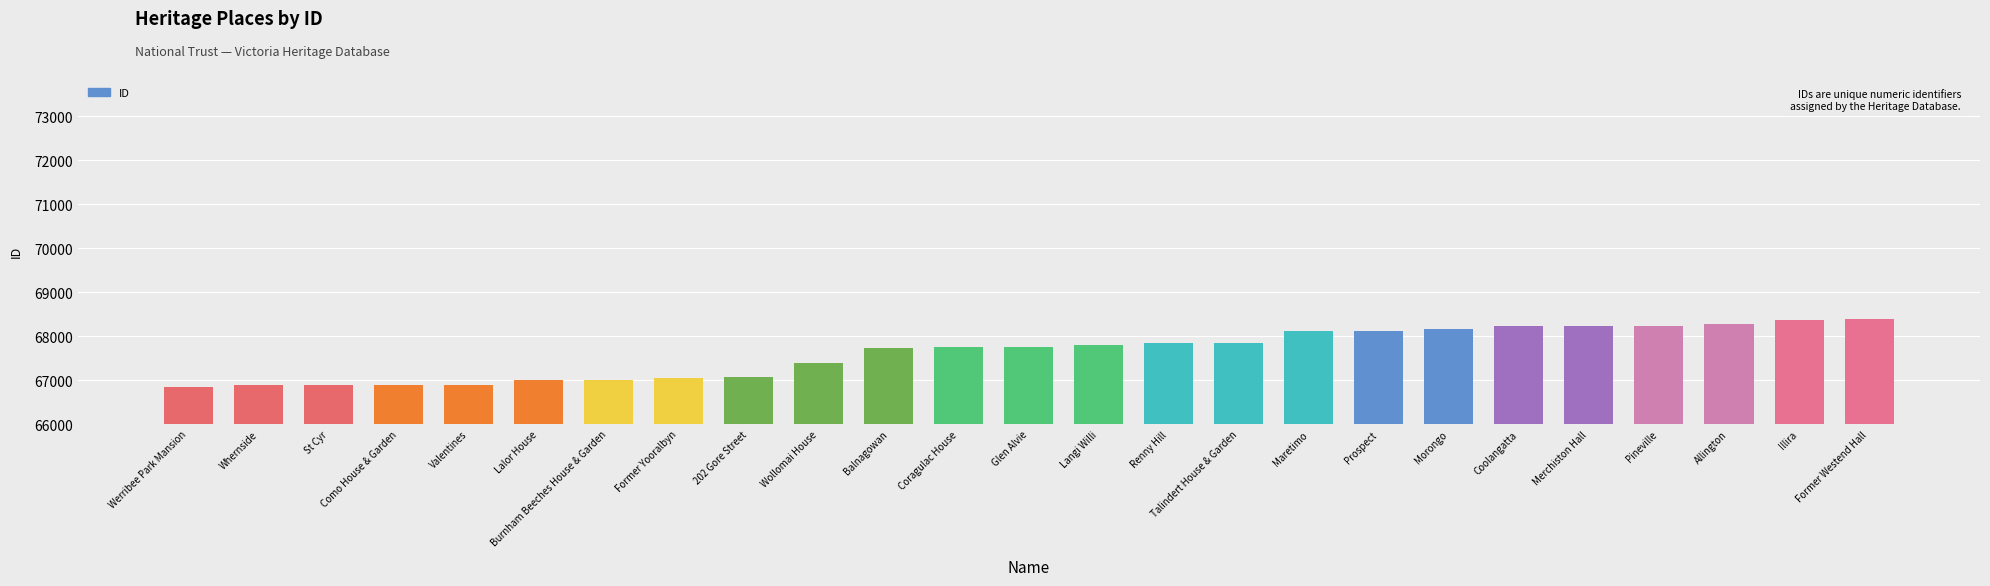

Approximately how many times larger is the value at Langi Willi compared to St Cyr?

1.0